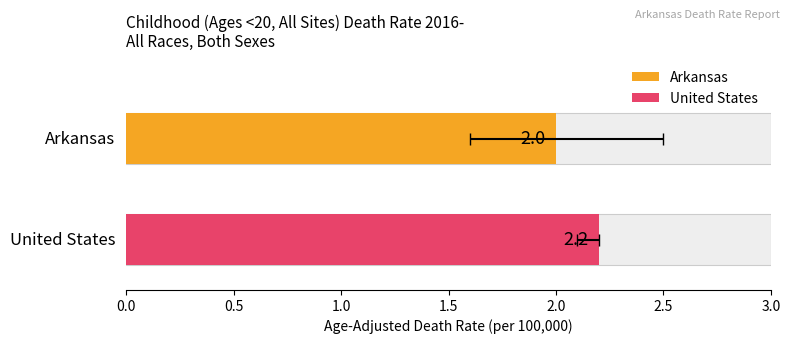

What is the label of the 2nd bar from the left?

United States